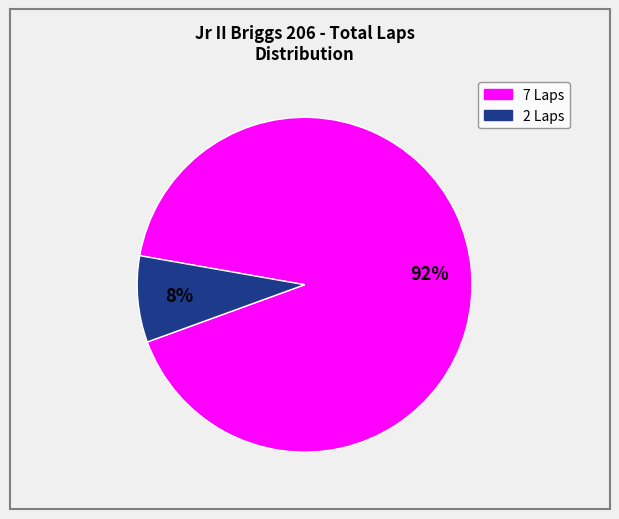

To the nearest percent, what is the average slice percentage?

50%